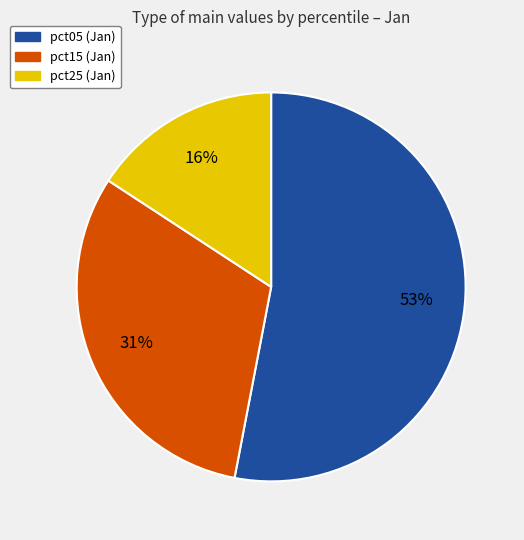

Is there any slice that represents more than half of the pie?

Yes